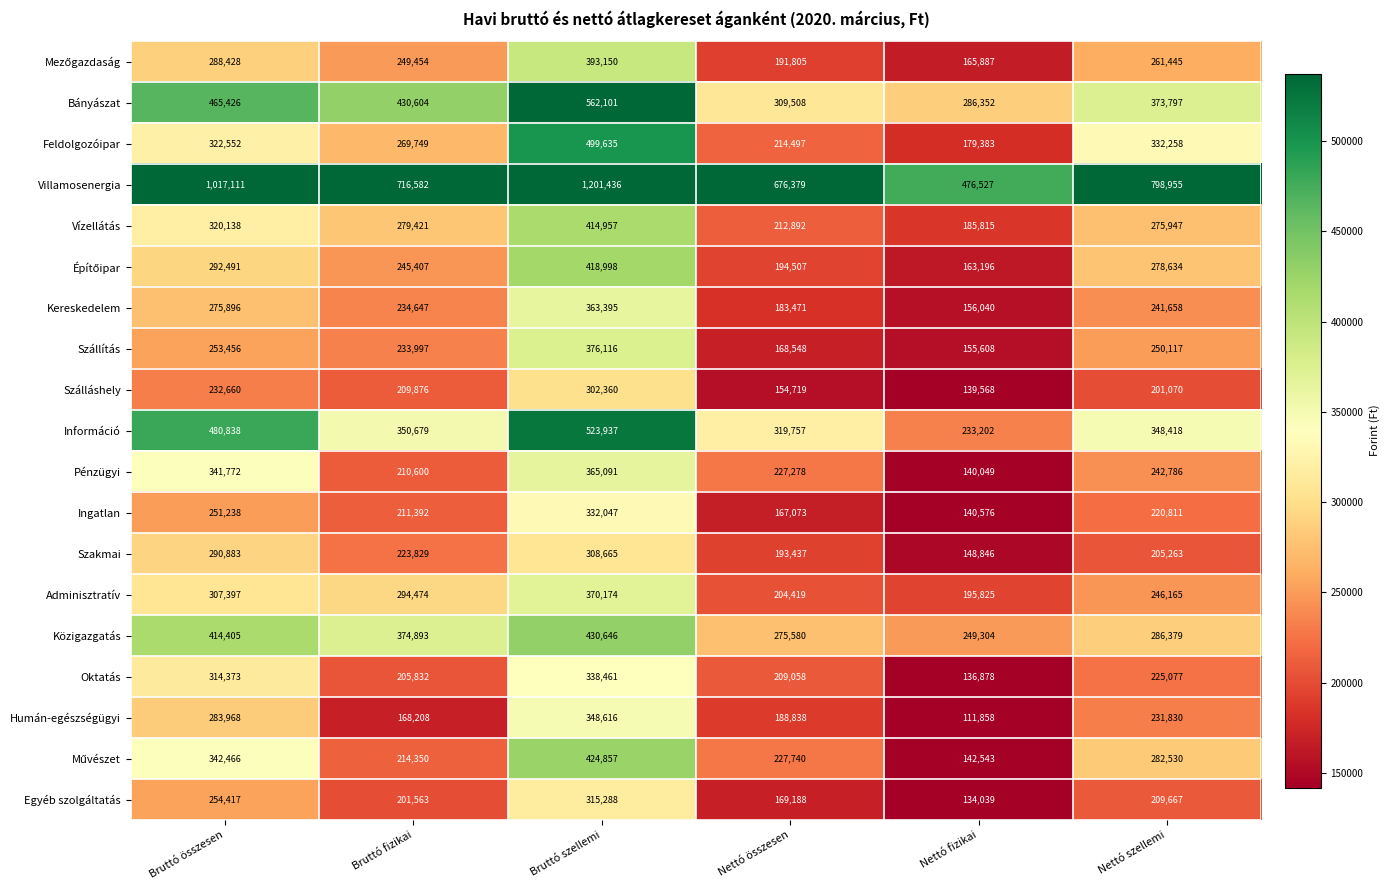

The Kereskedelem series shows 241658 at Nettó szellemi. True or false?

True